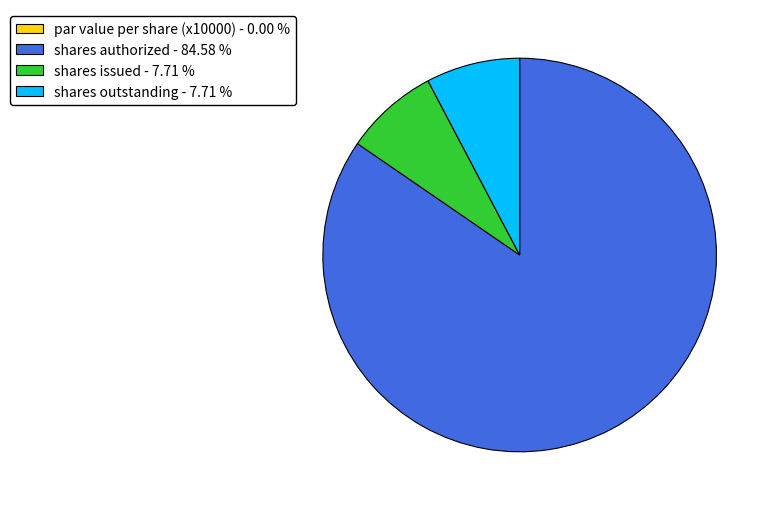

Is the sum of shares outstanding - 7.71 % and shares authorized - 84.58 % greater than half?

Yes